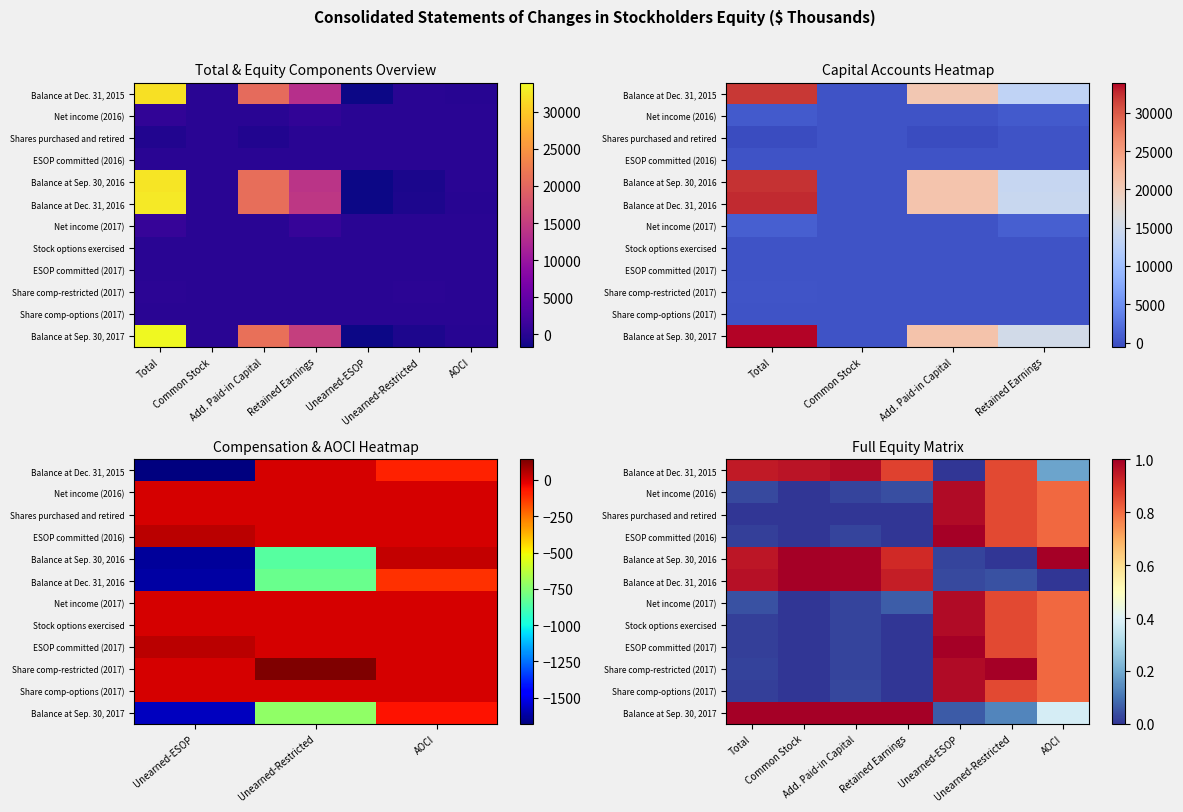

Rank the series at Retained Earnings from highest to lowest value.

Balance at Sep. 30, 2017, Balance at Dec. 31, 2016, Balance at Sep. 30, 2016, Balance at Dec. 31, 2015, Net income (2017), Net income (2016), Shares purchased and retired, ESOP committed (2016), Stock options exercised, ESOP committed (2017), Share comp-restricted (2017), Share comp-options (2017)